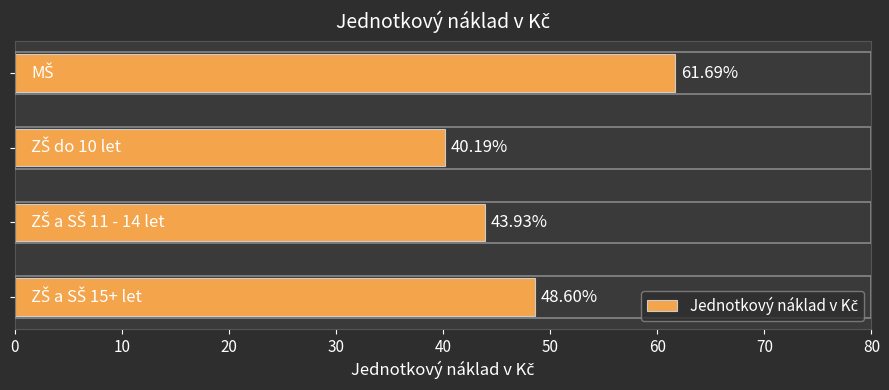

What is the difference between the second highest and second lowest values?

4.7